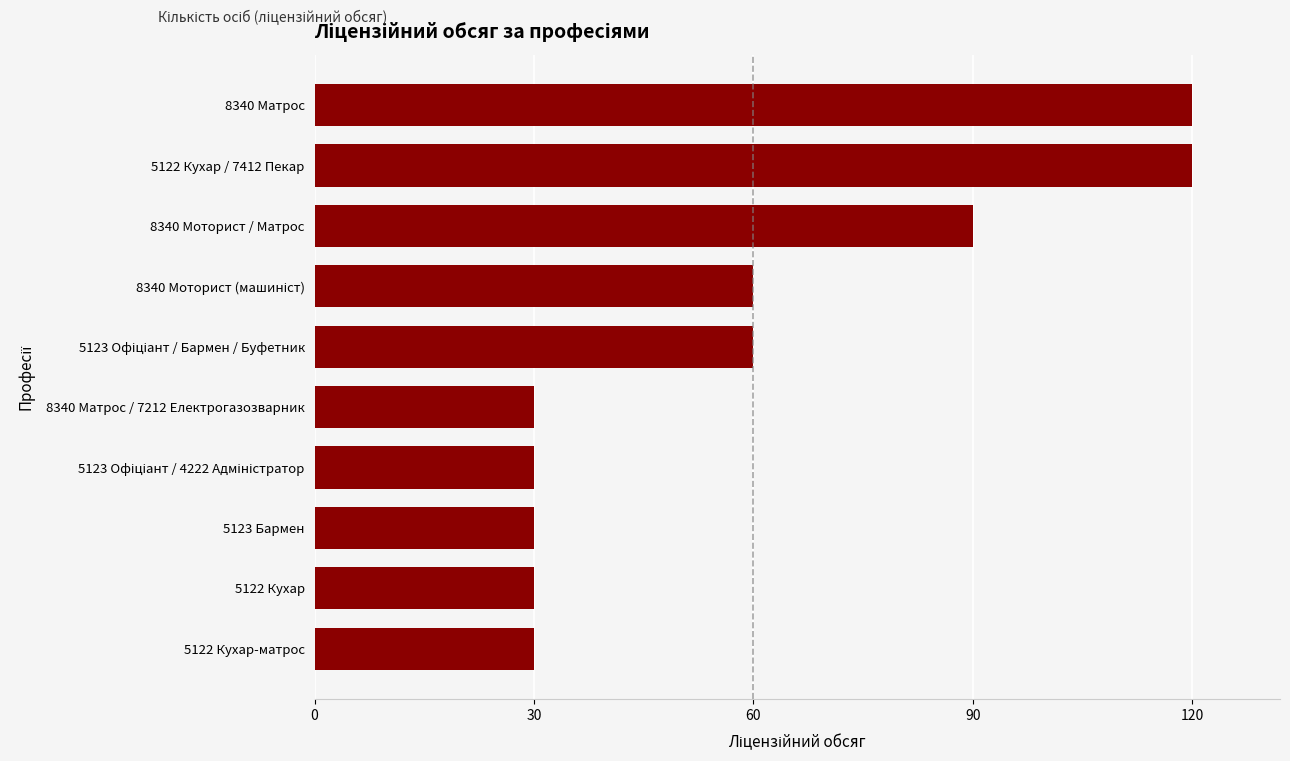

What is the ratio of the value at 8340 Моторист / Матрос to the value at 5123 Бармен?

3.0